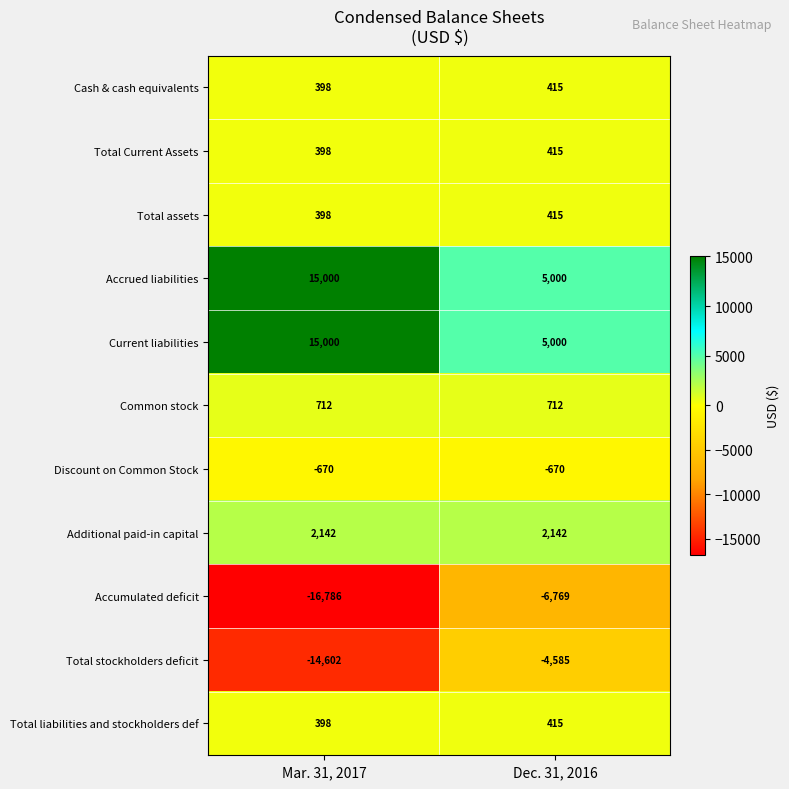

What is the spread (max minus min) of values at Dec. 31, 2016?

11769